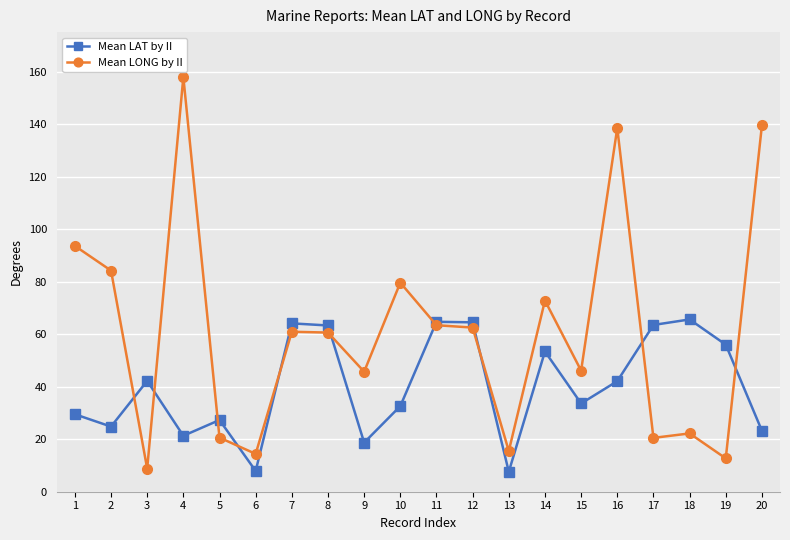

How many series are shown in this chart?

2